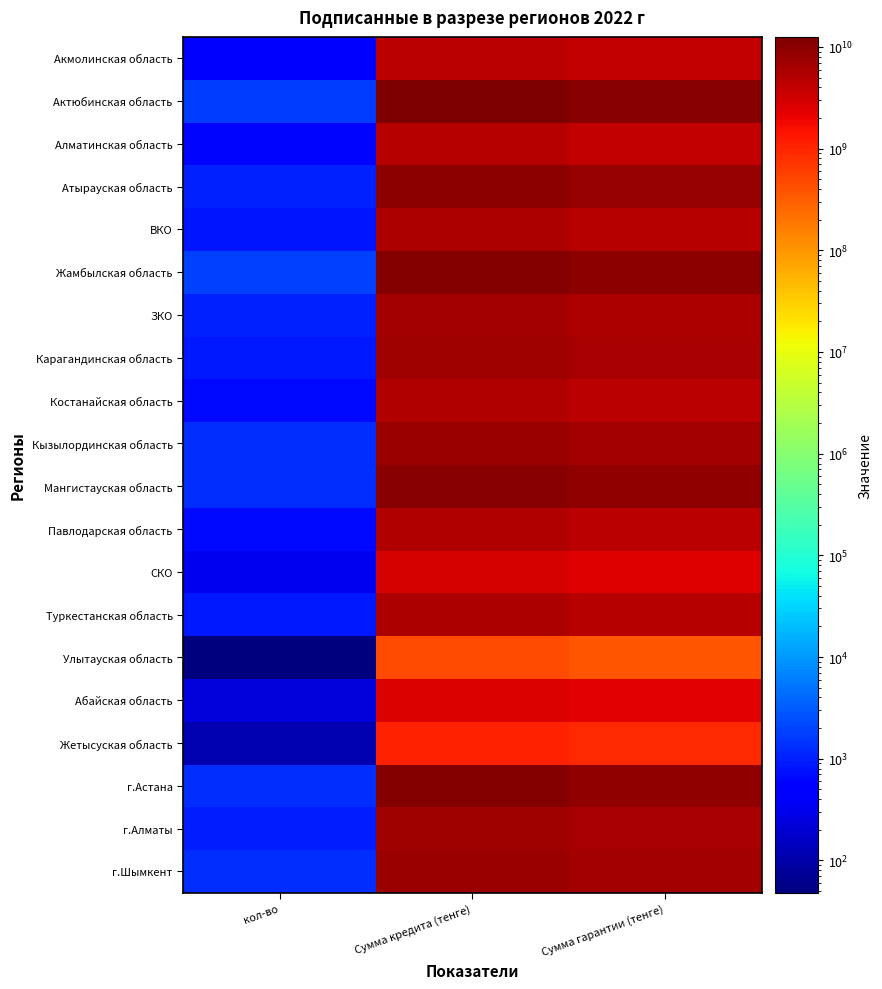

What is the total value across all series at кол-во?

17678.0